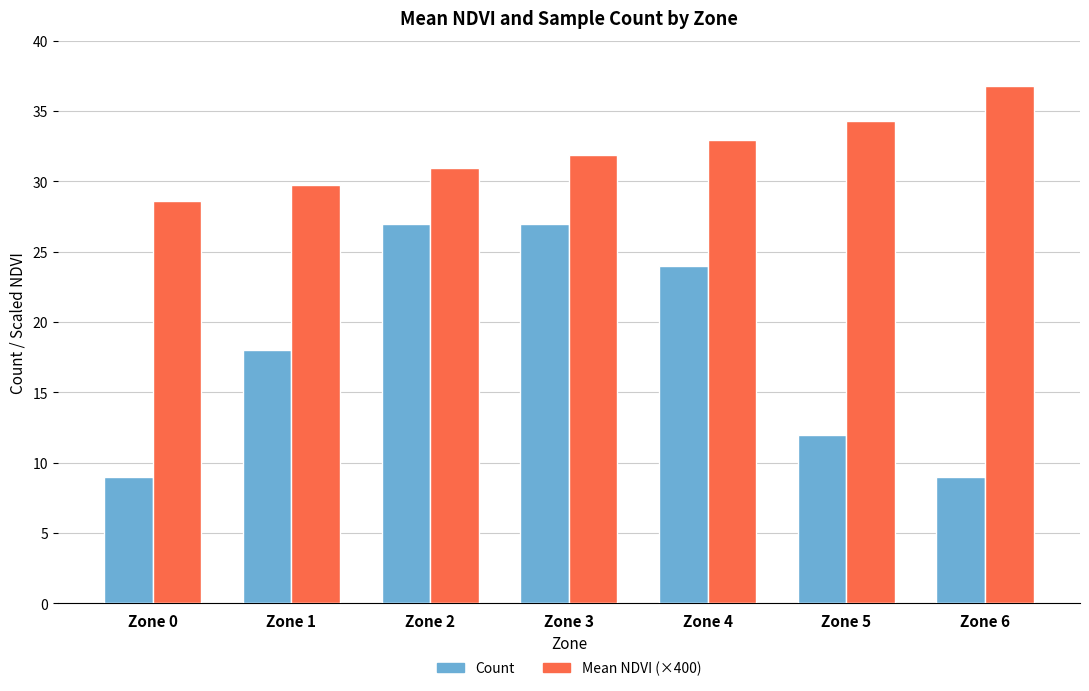

Reading left to right, transcribe all the data shown in this chart.

Count: 9.0	18.0	27.0	27.0	24.0	12.0	9.0
Mean NDVI (×400): 28.6	29.7	30.9	31.9	33.0	34.3	36.8